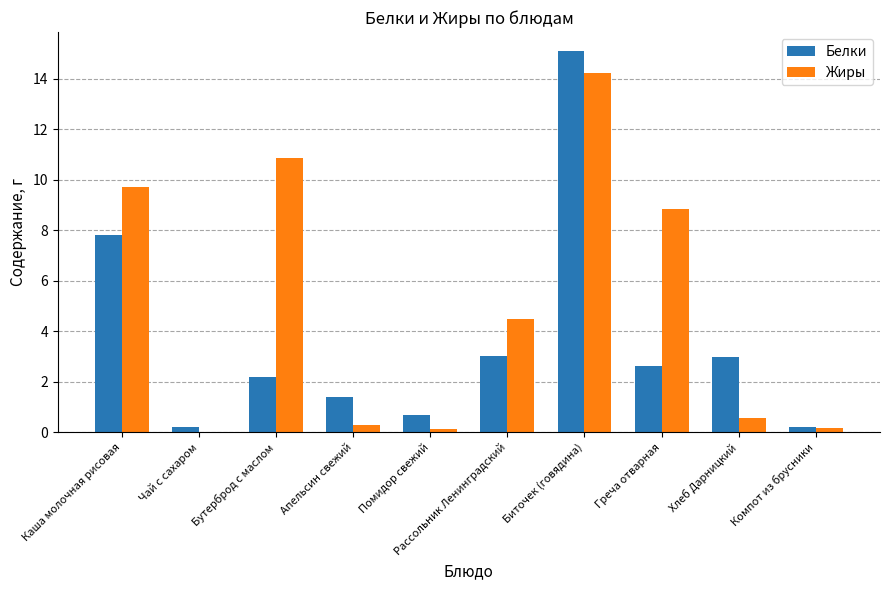

Which series has the widest spread of values?

Белки